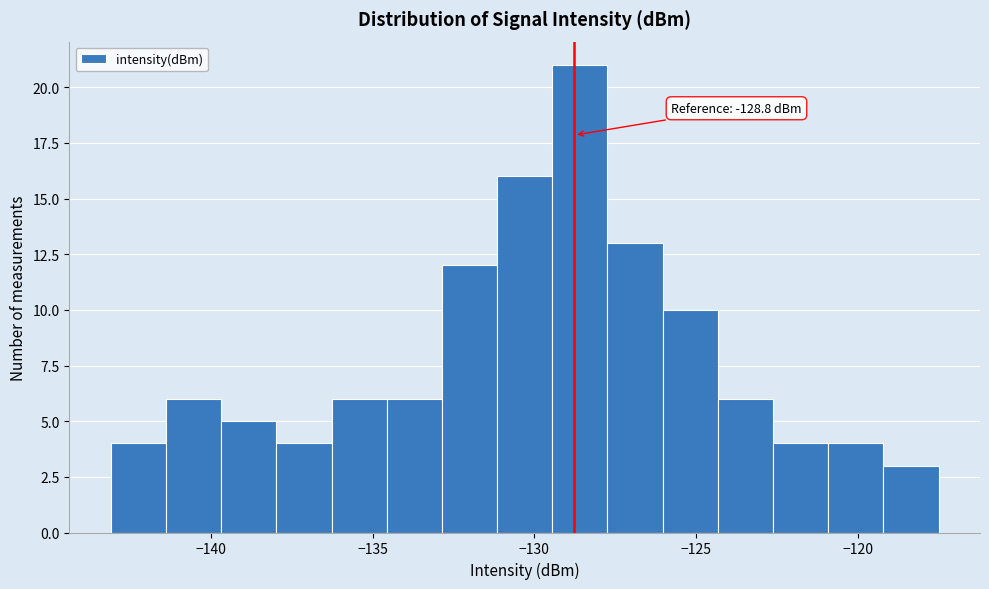

Read against the x-axis, roughly where is the centre of the tallest bar?

-128.5